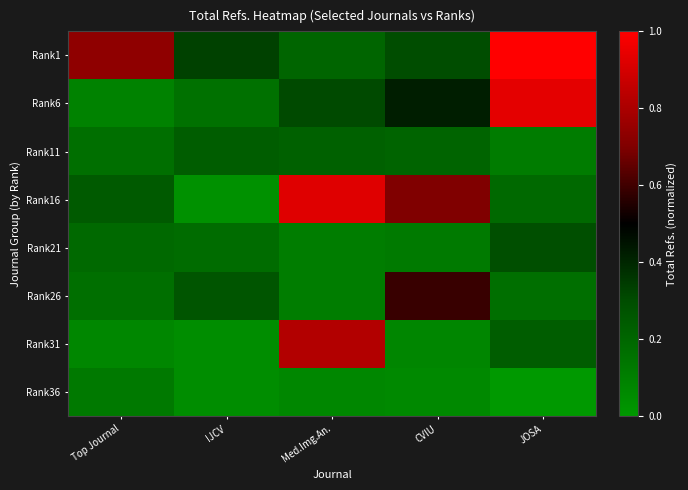

Reading left to right, what are all the values shown in this chart?

Rank1: Top Journal=0.7	IJCV=0.3	Med.Img.An.=0.2	CVIU=0.3	JOSA=1.0
Rank6: Top Journal=0.1	IJCV=0.2	Med.Img.An.=0.3	CVIU=0.4	JOSA=0.9
Rank11: Top Journal=0.2	IJCV=0.2	Med.Img.An.=0.2	CVIU=0.2	JOSA=0.1
Rank16: Top Journal=0.2	IJCV=0.0	Med.Img.An.=0.9	CVIU=0.7	JOSA=0.2
Rank21: Top Journal=0.2	IJCV=0.2	Med.Img.An.=0.1	CVIU=0.1	JOSA=0.3
Rank26: Top Journal=0.2	IJCV=0.3	Med.Img.An.=0.1	CVIU=0.6	JOSA=0.2
Rank31: Top Journal=0.1	IJCV=0.0	Med.Img.An.=0.8	CVIU=0.1	JOSA=0.2
Rank36: Top Journal=0.1	IJCV=0.0	Med.Img.An.=0.1	CVIU=0.1	JOSA=0.0